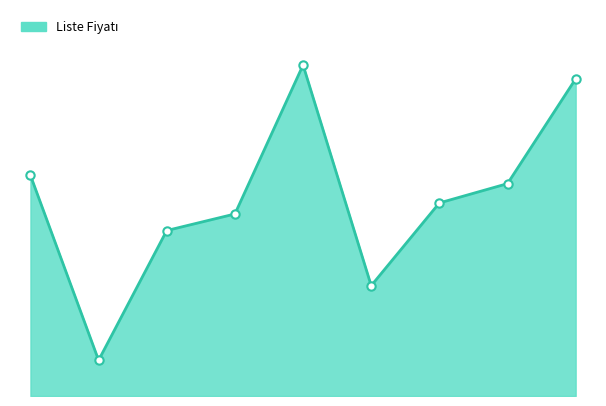

What is the maximum value shown in the chart?

120.0